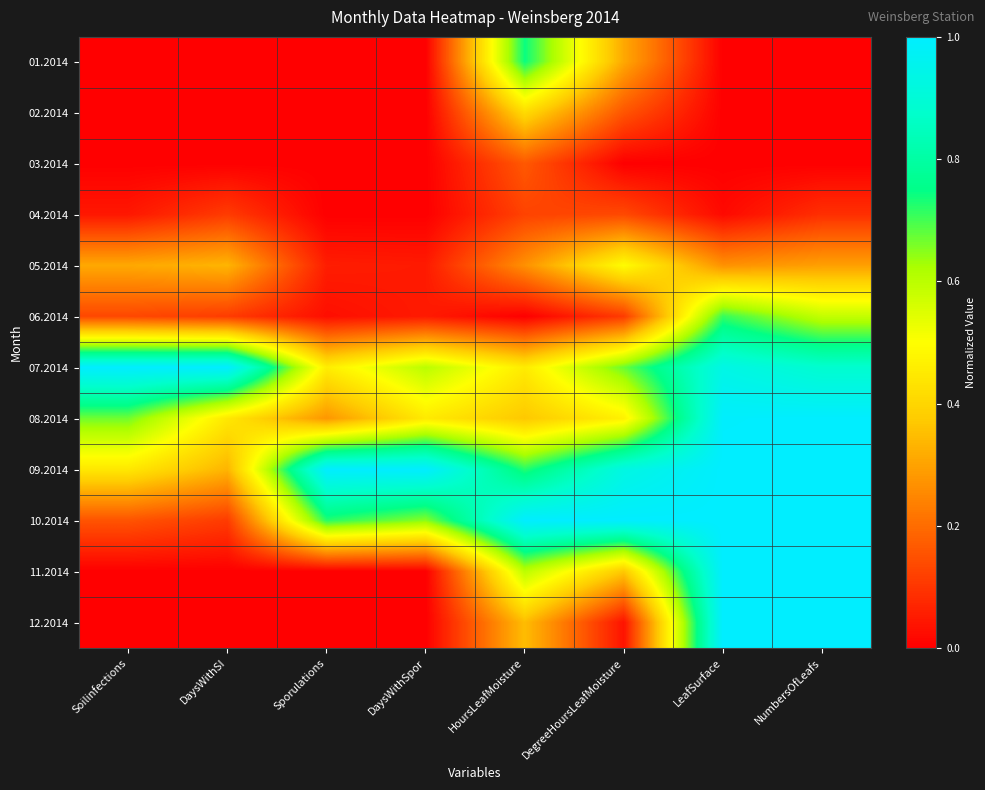

At DaysWithSpor, list the series in order from largest to smallest.

09.2014, 10.2014, 07.2014, 08.2014, 05.2014, 06.2014, 01.2014, 02.2014, 03.2014, 04.2014, 11.2014, 12.2014